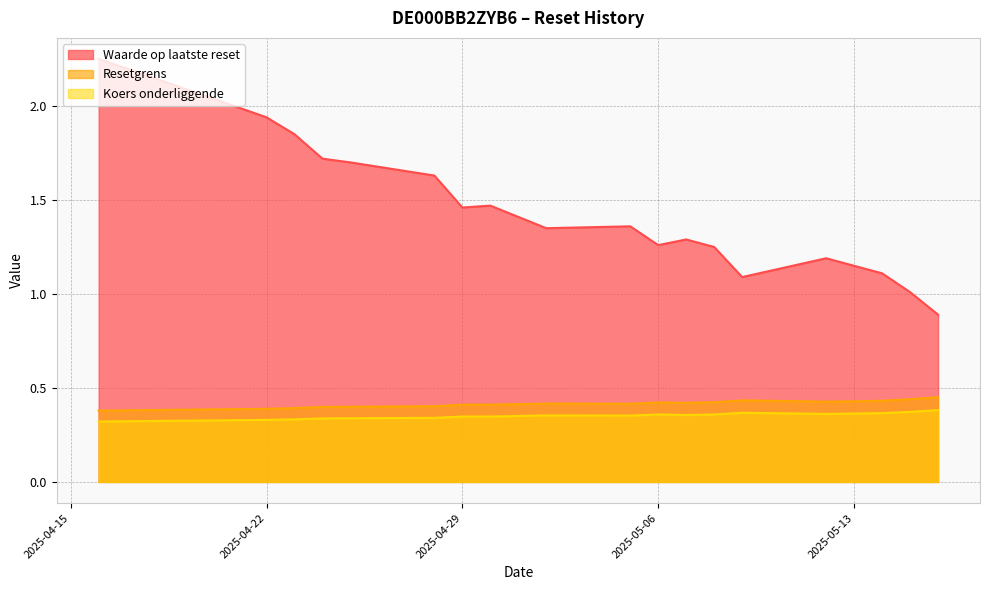

Count the number of data series in this chart.

3